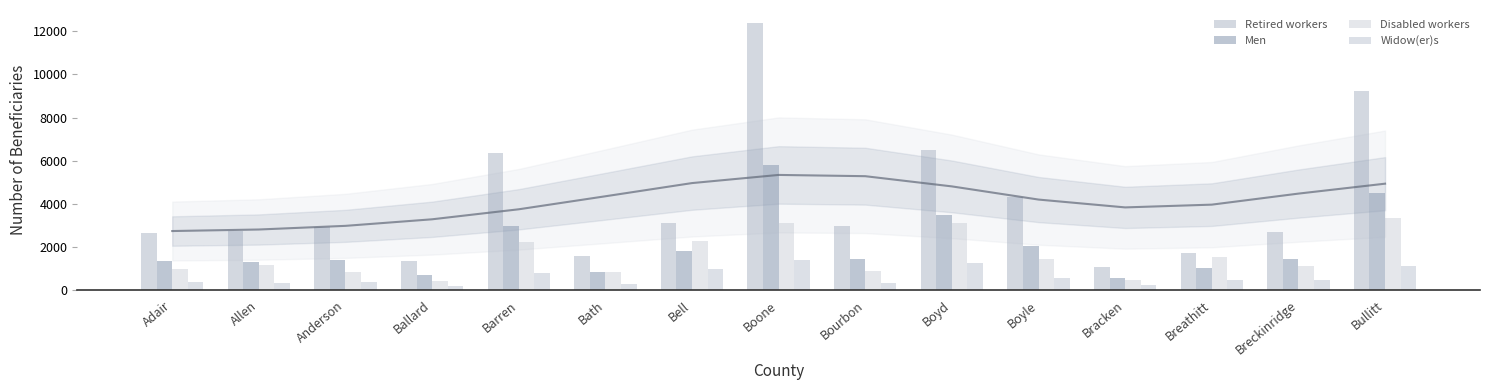

What is the value of the Retired workers bar at the 6th from the left?

1595